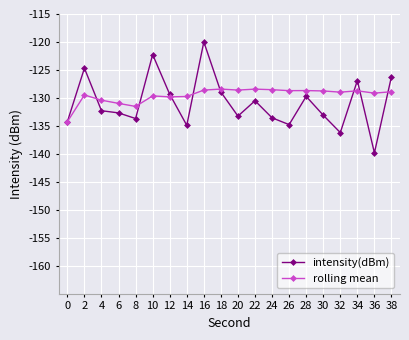

Rank the series at 20 from highest to lowest value.

rolling mean, intensity(dBm)